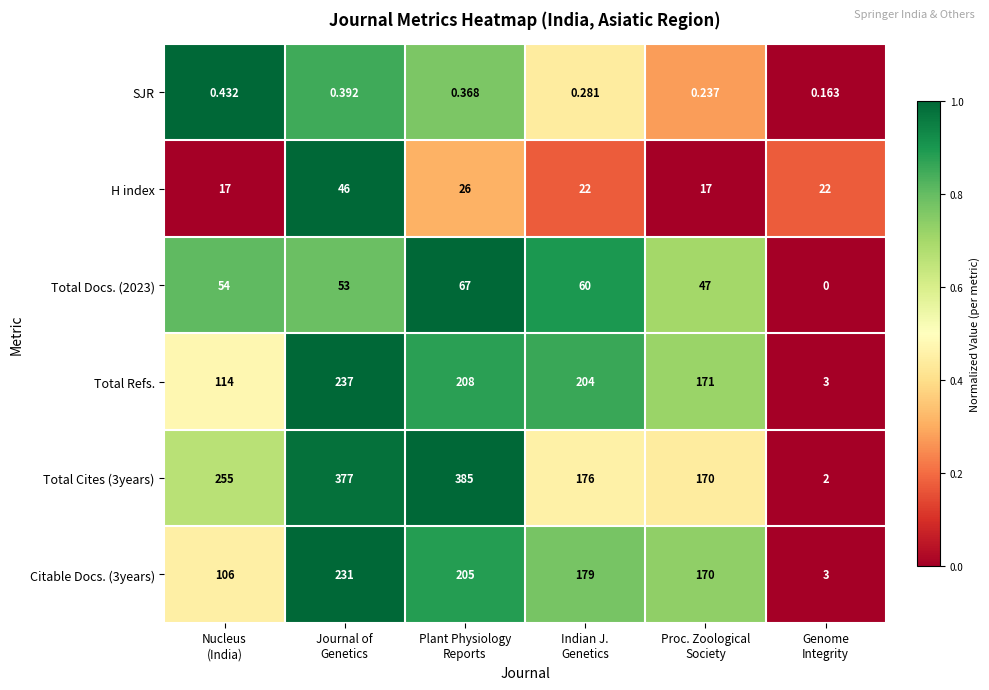

Count the number of categories in the chart.

6